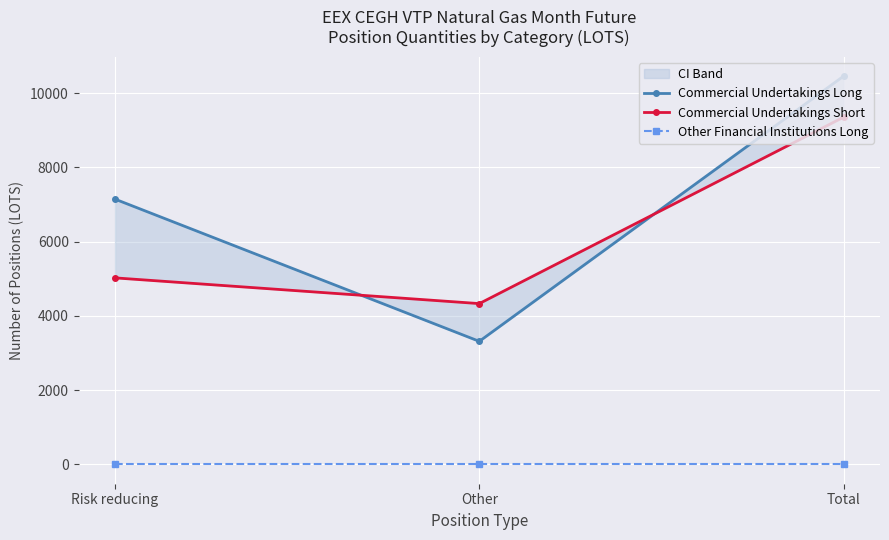

Which series has the widest spread of values?

Commercial Undertakings Long